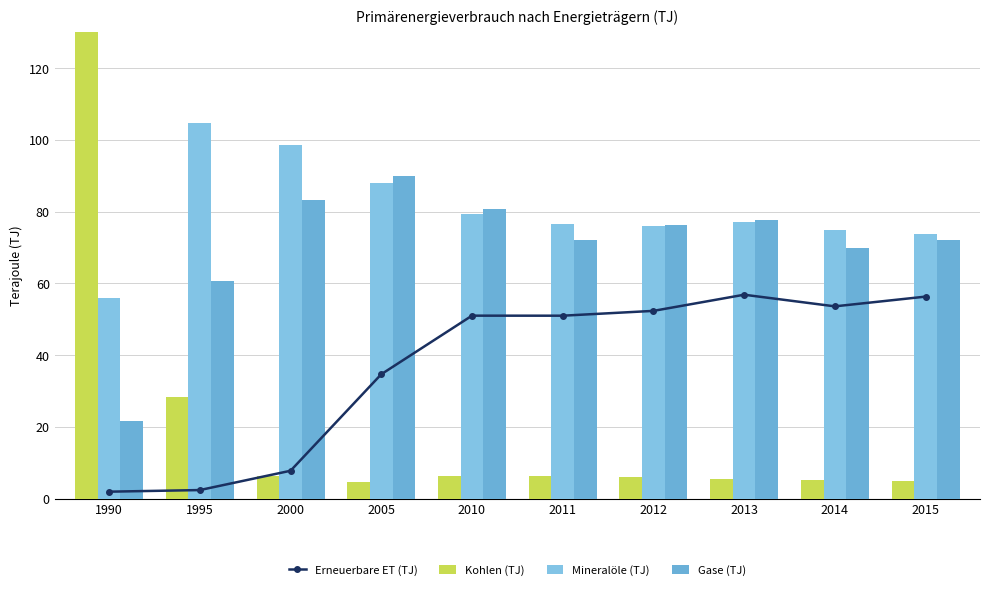

At which category does the chart reach its peak across all series?

1990